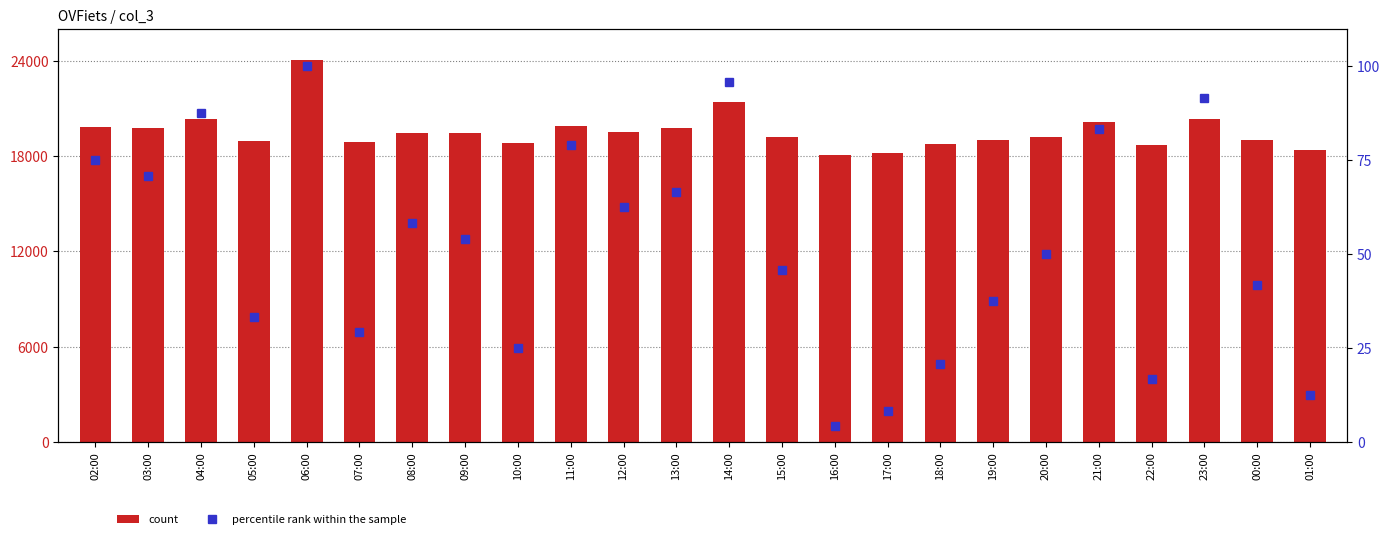

Where is count nearest to the value 21024?

14:00